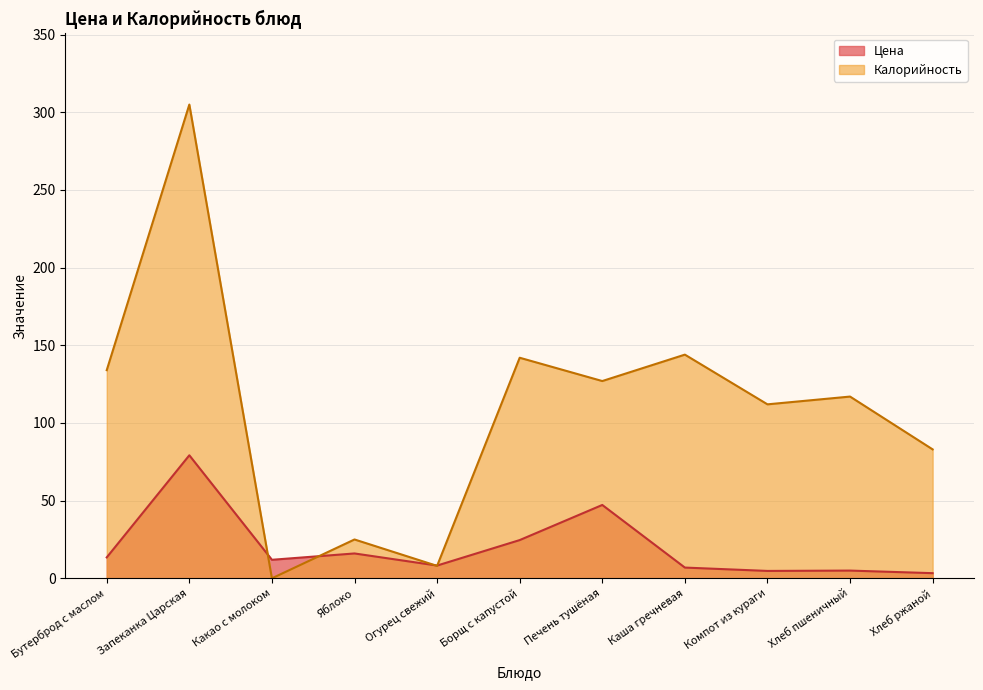

After their last crossing, which series has the higher values: Цена or Калорийность?

Калорийность